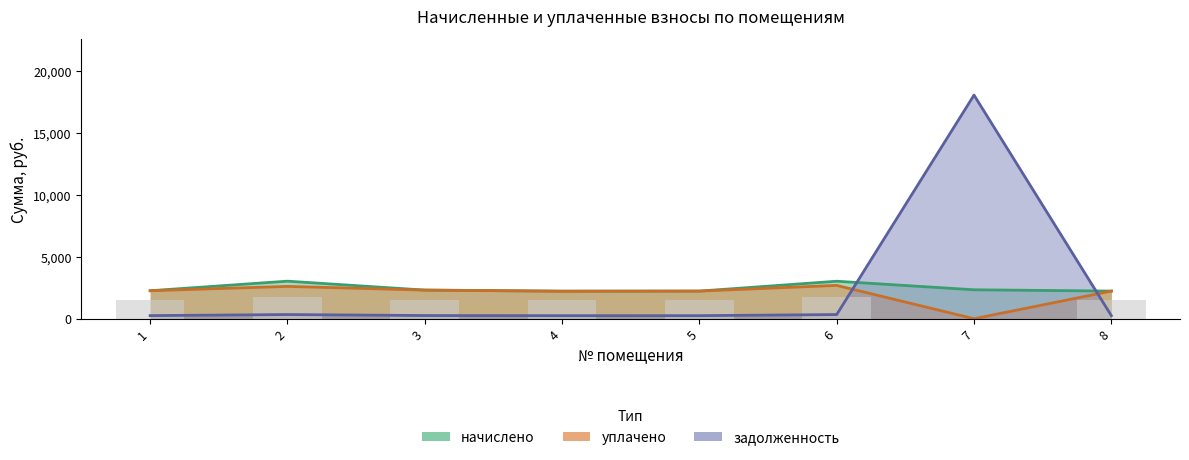

Which has a higher value, 5 or 3?

3